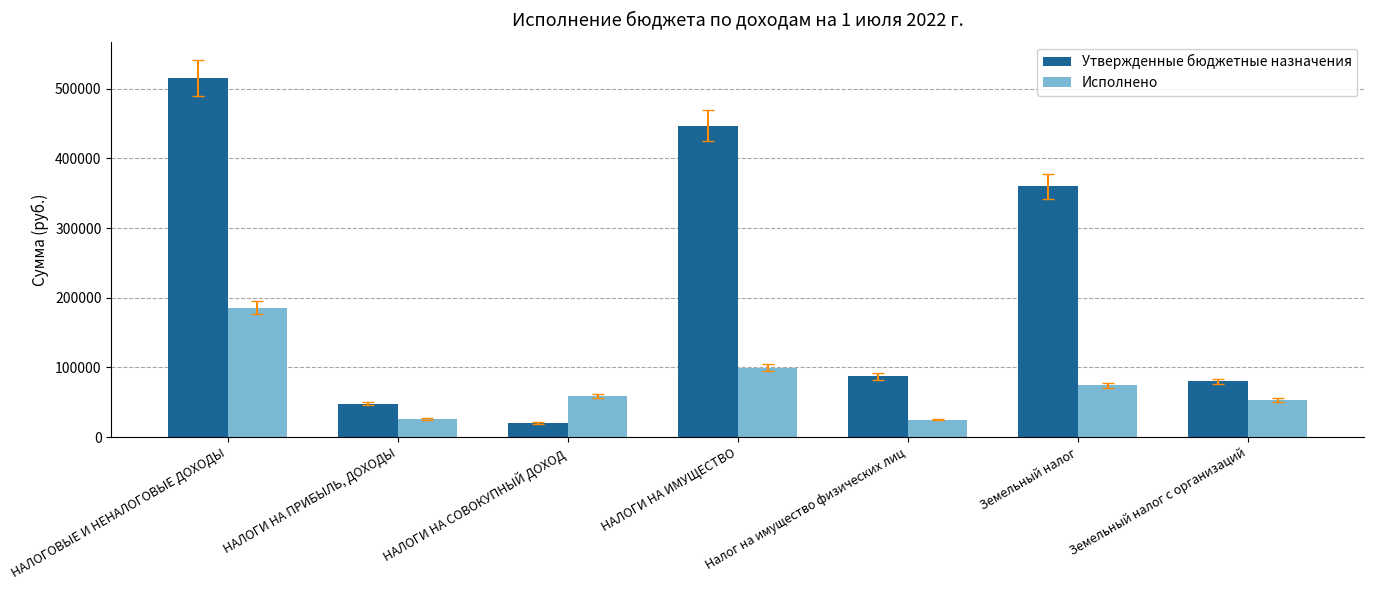

The value of Исполнено at НАЛОГОВЫЕ И НЕНАЛОГОВЫЕ ДОХОДЫ is 112107.2. True or false?

False